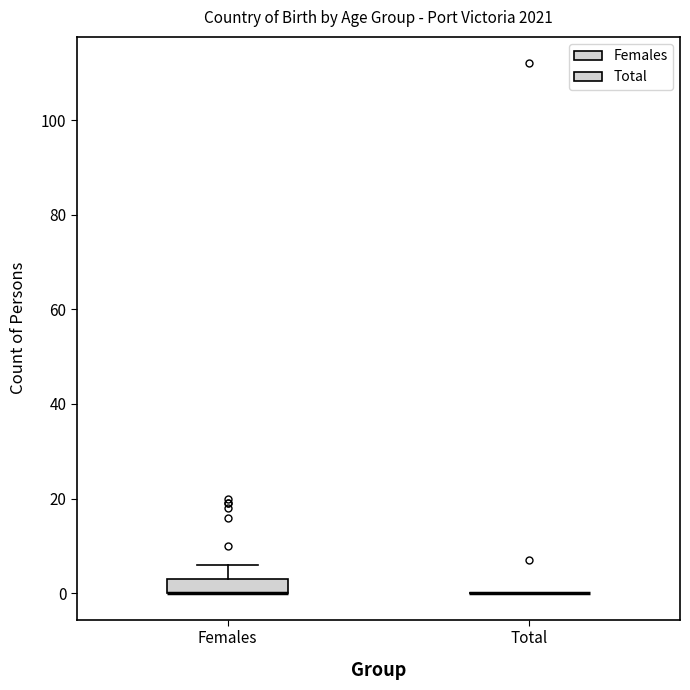

Reading left to right, read every box against the y-axis: the position of its median line, the range the box covers, and the ends of its whiskers. The values are not printed on the chart, so give them approximately, as read against the axis.

Females: median 0 (drawn on the box's lower edge), box 0 to 4, whiskers 0 to 6
Total: box collapsed to a line at 0, whiskers 0 to 0